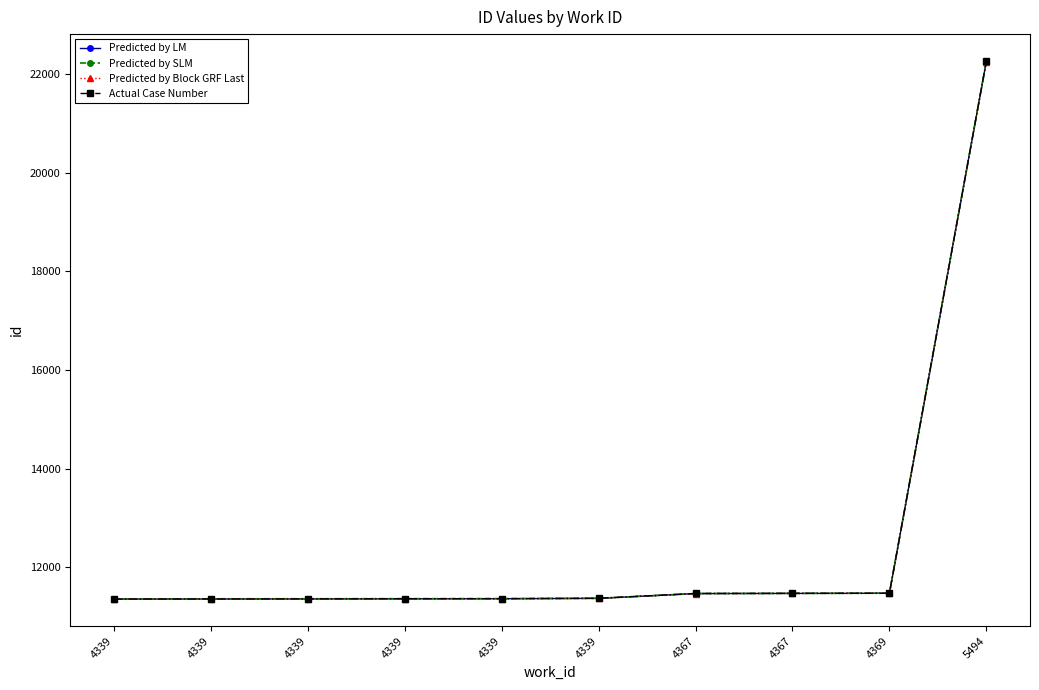

How many lines are shown in the chart?

4